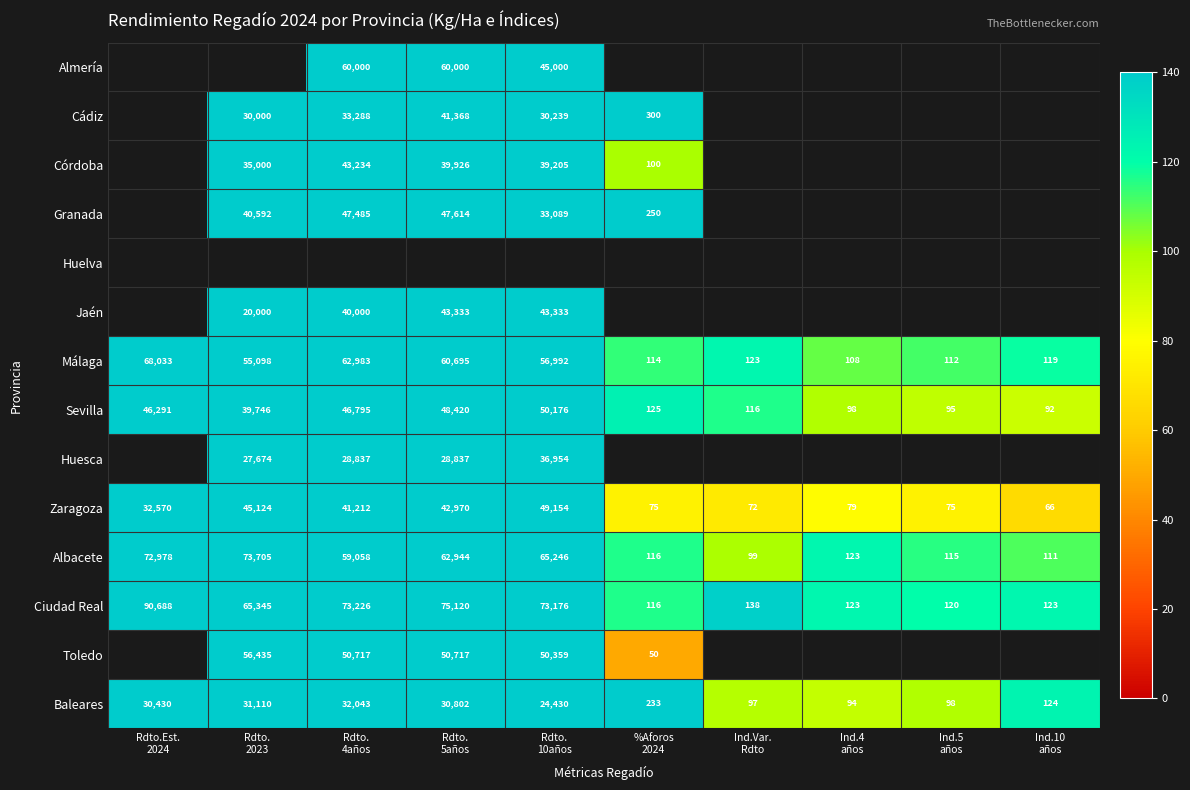

What is the minimum value for Málaga?

108